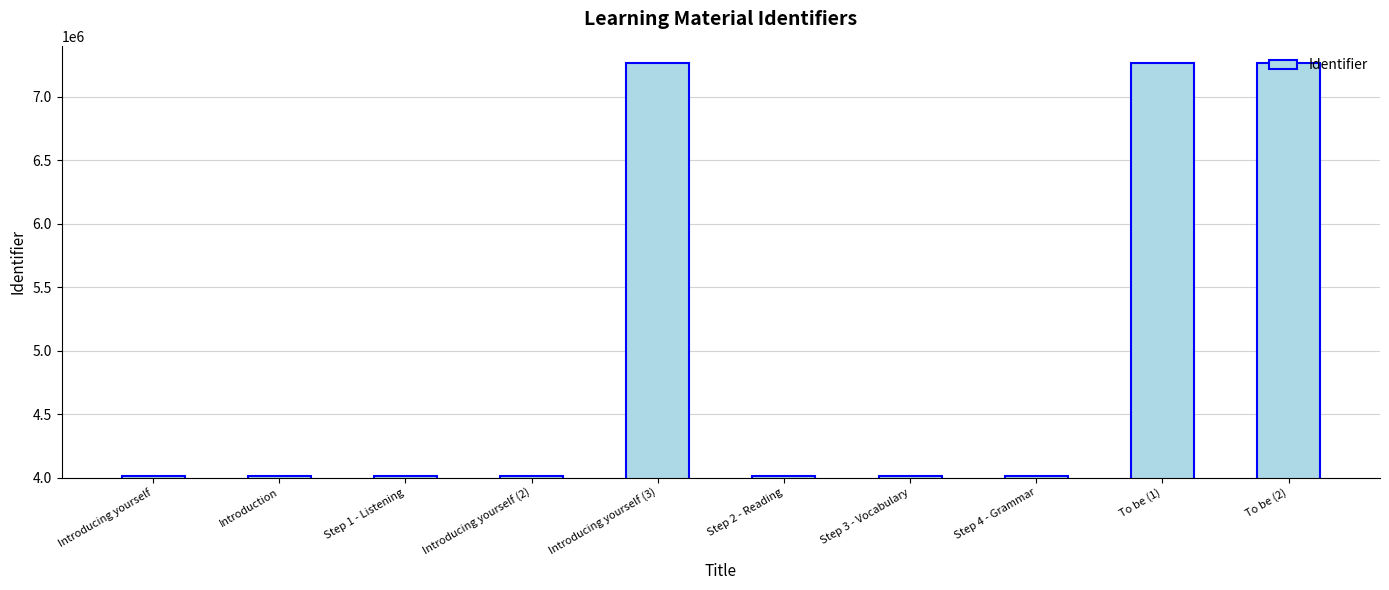

What is the sum of all values?

49861563